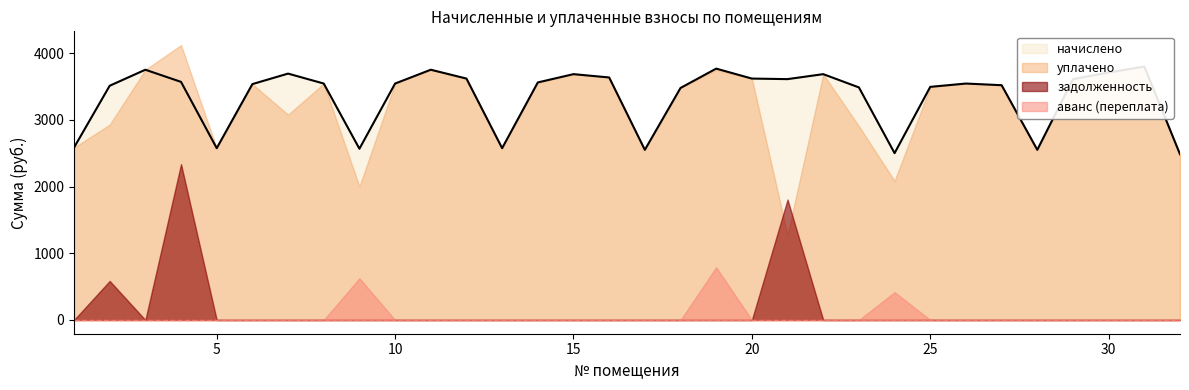

In задолженность, how many points are higher than both neighbors (excluding endpoints)?

3